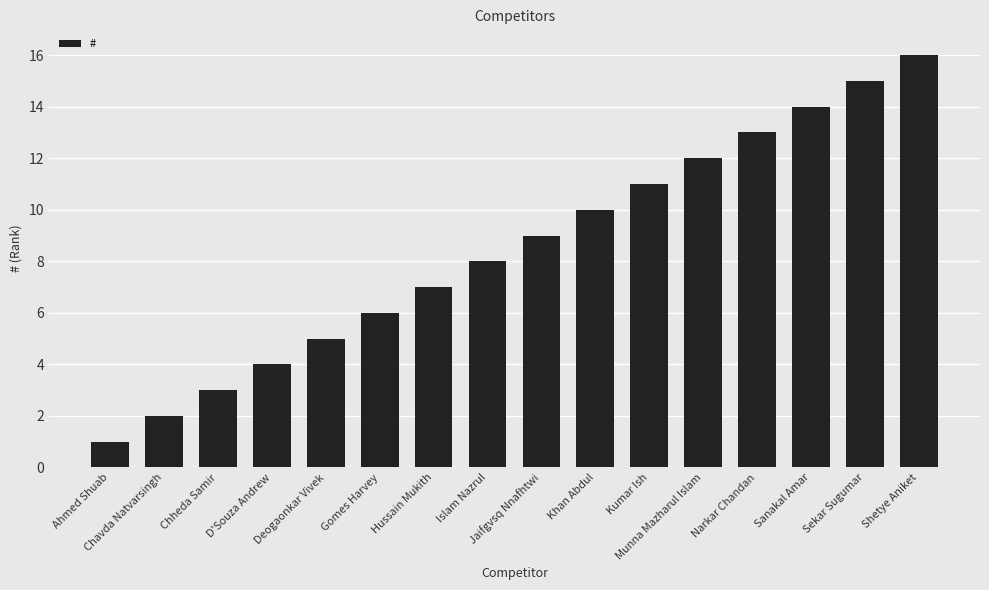

What is the sum of the values at Hussain Mukith and Khan Abdul?

17